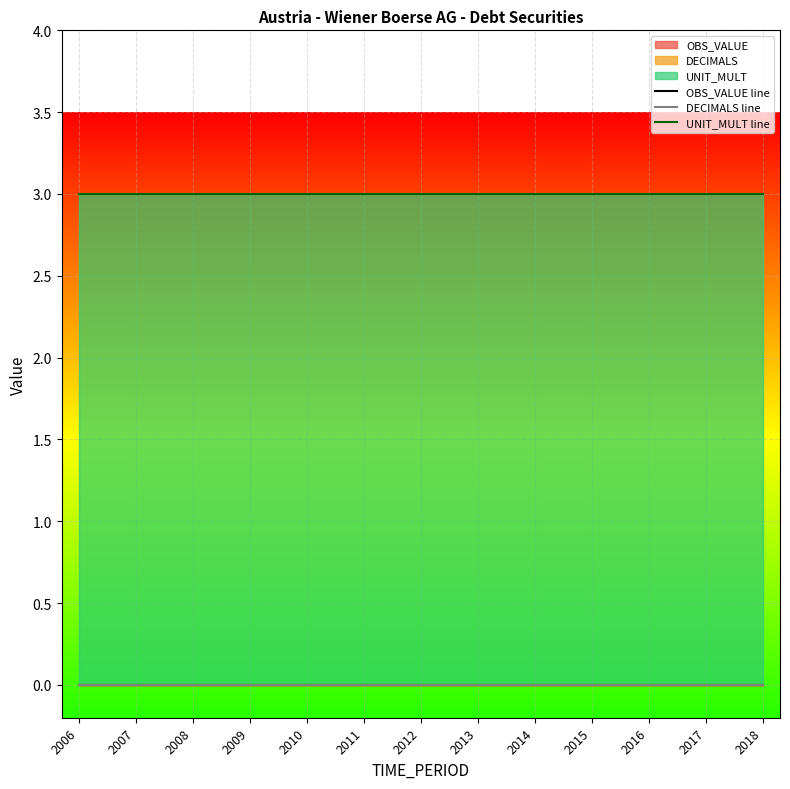

How many lines are shown in the chart?

3